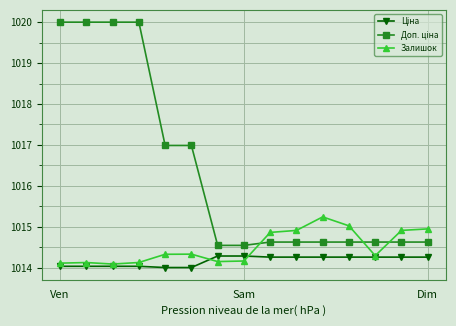

What is the smallest value displayed?

1014.0